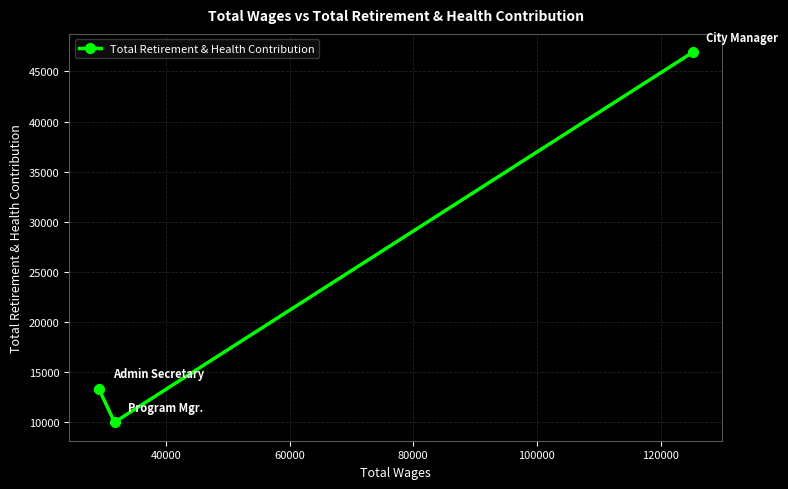

What is the smallest value displayed?

9980